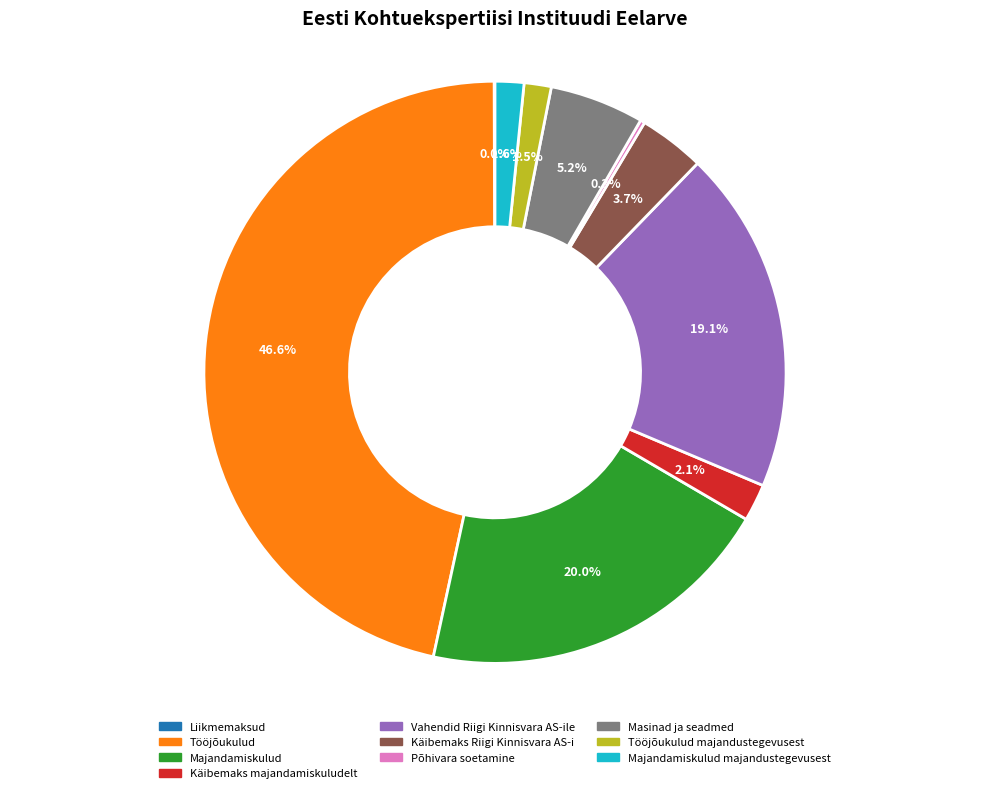

Does any single category account for the majority?

No